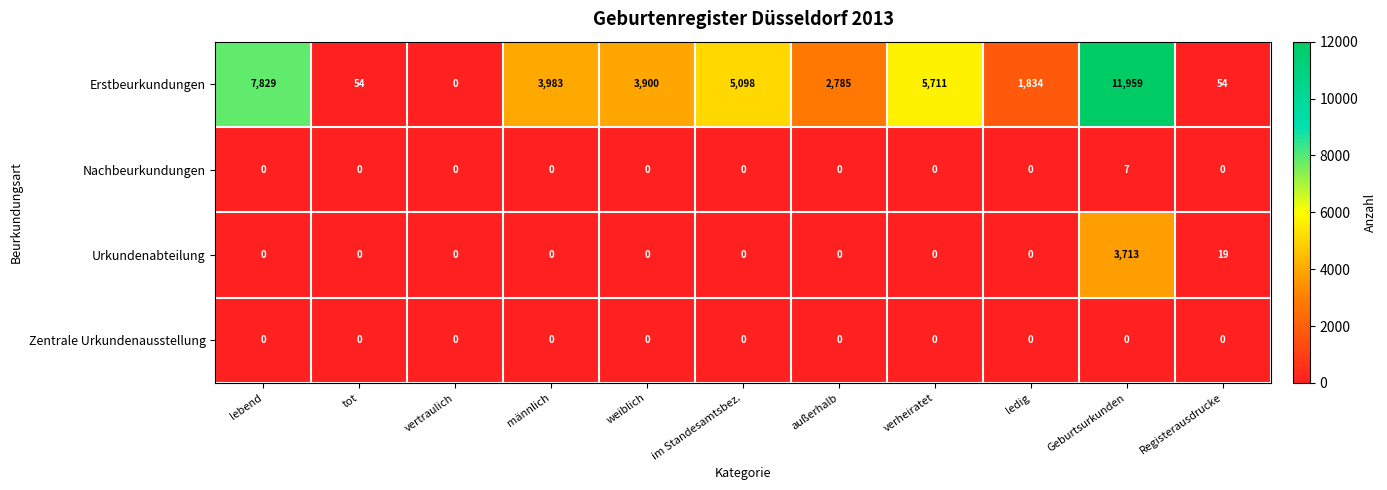

At Geburtsurkunden, list the series in order from smallest to largest.

Zentrale Urkundenausstellung, Nachbeurkundungen, Urkundenabteilung, Erstbeurkundungen